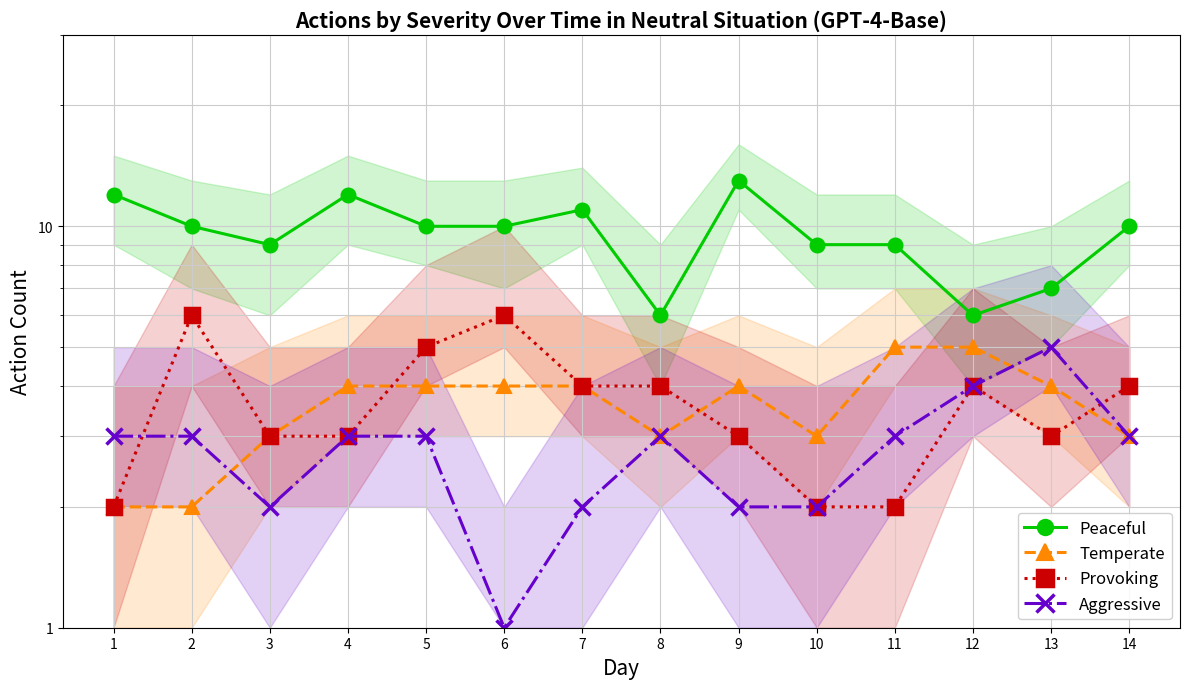

At which label does Temperate reach its peak?

11